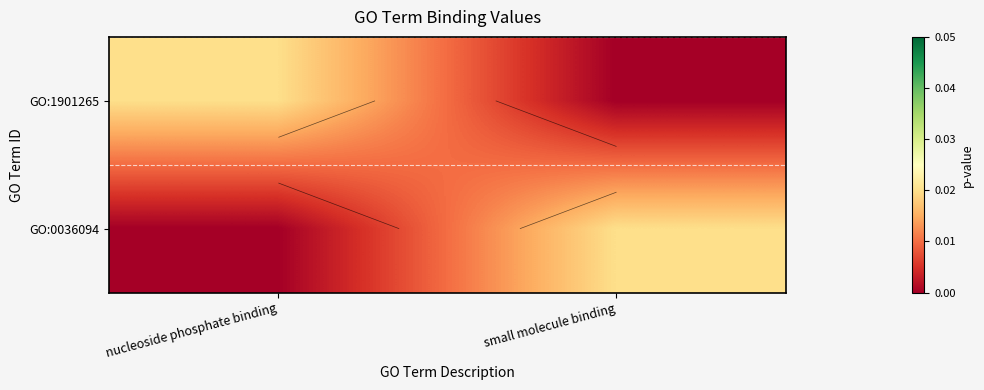

Is the value of GO:1901265 at nucleoside phosphate binding greater than the value of GO:0036094 at nucleoside phosphate binding?

Yes